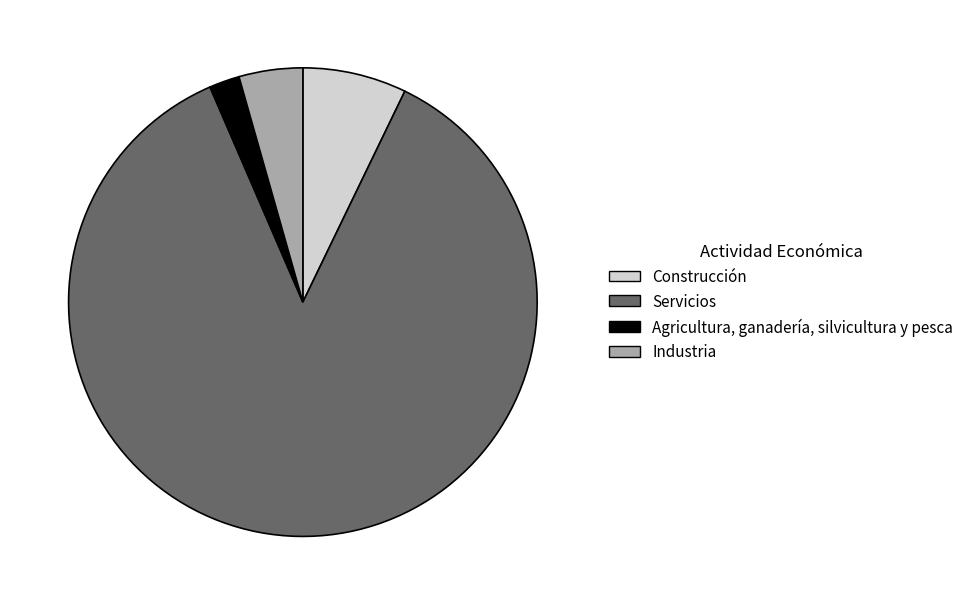

Which category has the biggest portion of the pie?

Servicios